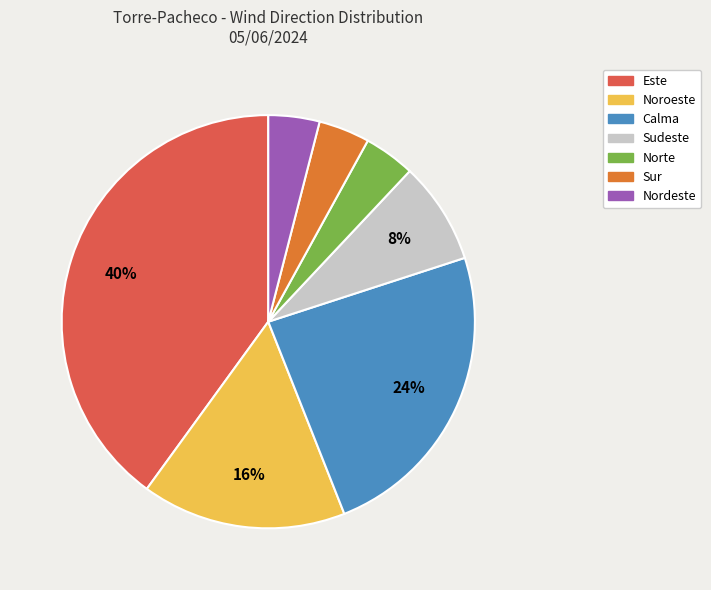

To the nearest percent, what is the difference between the largest and smallest slice percentages?

36%